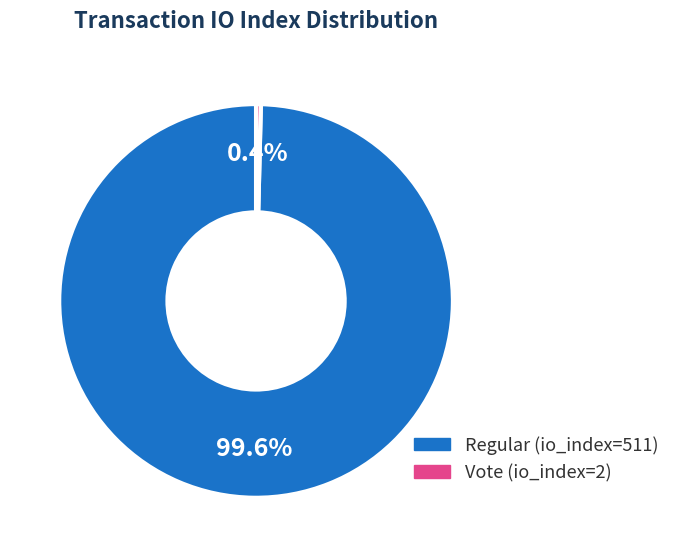

Which slice is the smallest?

Vote (io_index=2)